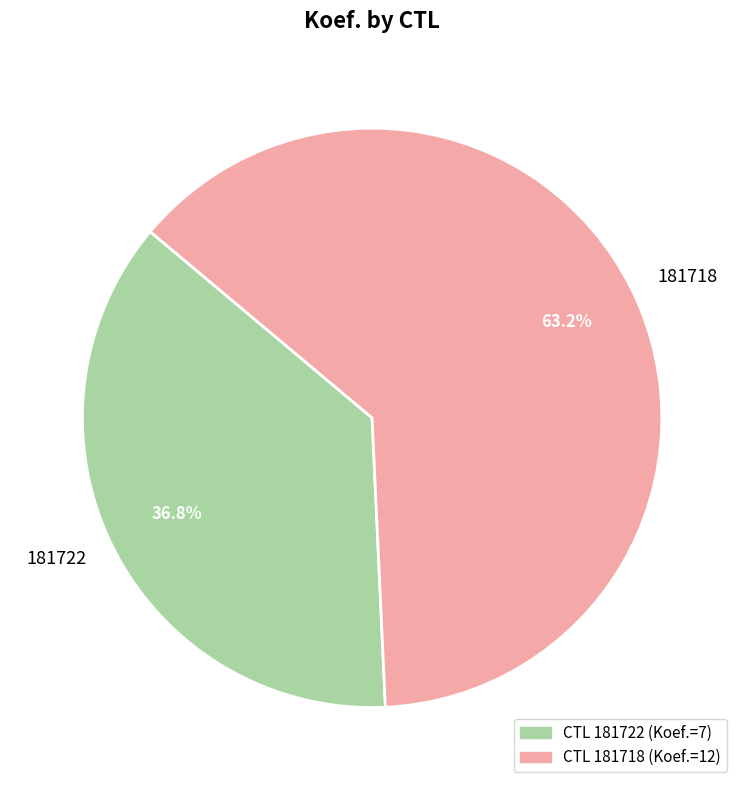

To the nearest percent, what is the difference between the largest and smallest slice percentages?

26%